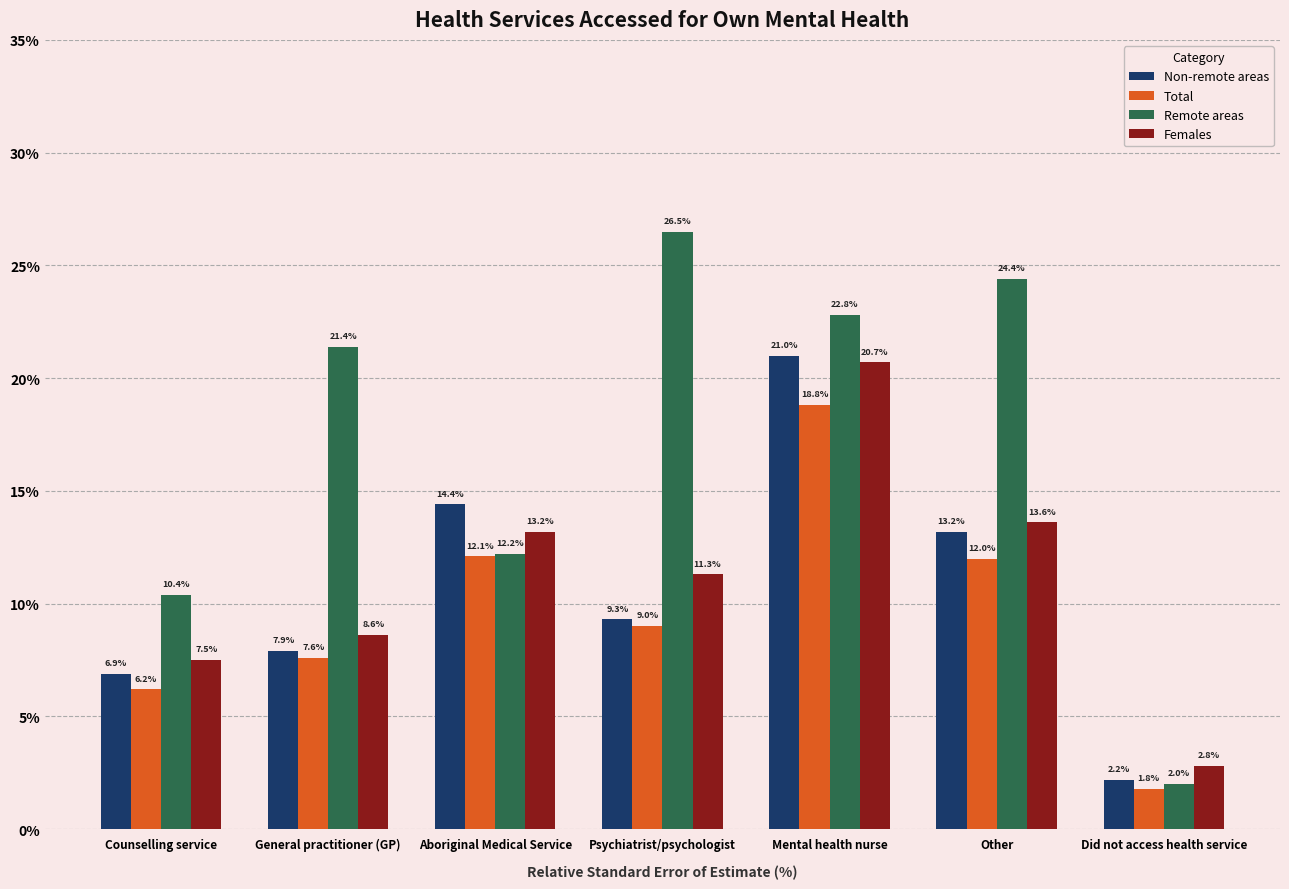

Rank the series by their maximum value, from highest to lowest.

Remote areas, Non-remote areas, Females, Total